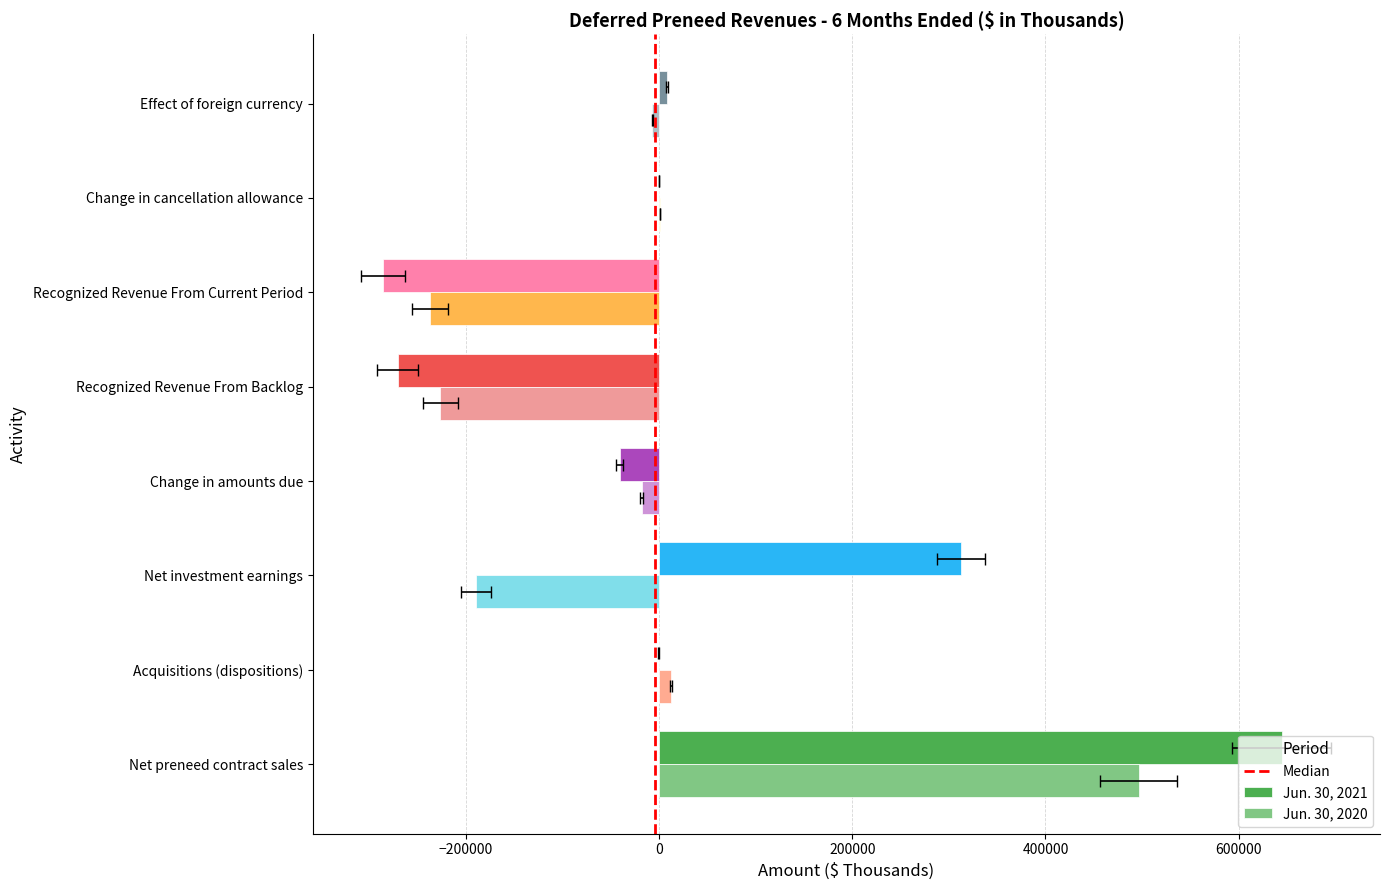

Which series has the largest range (max minus min)?

Jun. 30, 2021